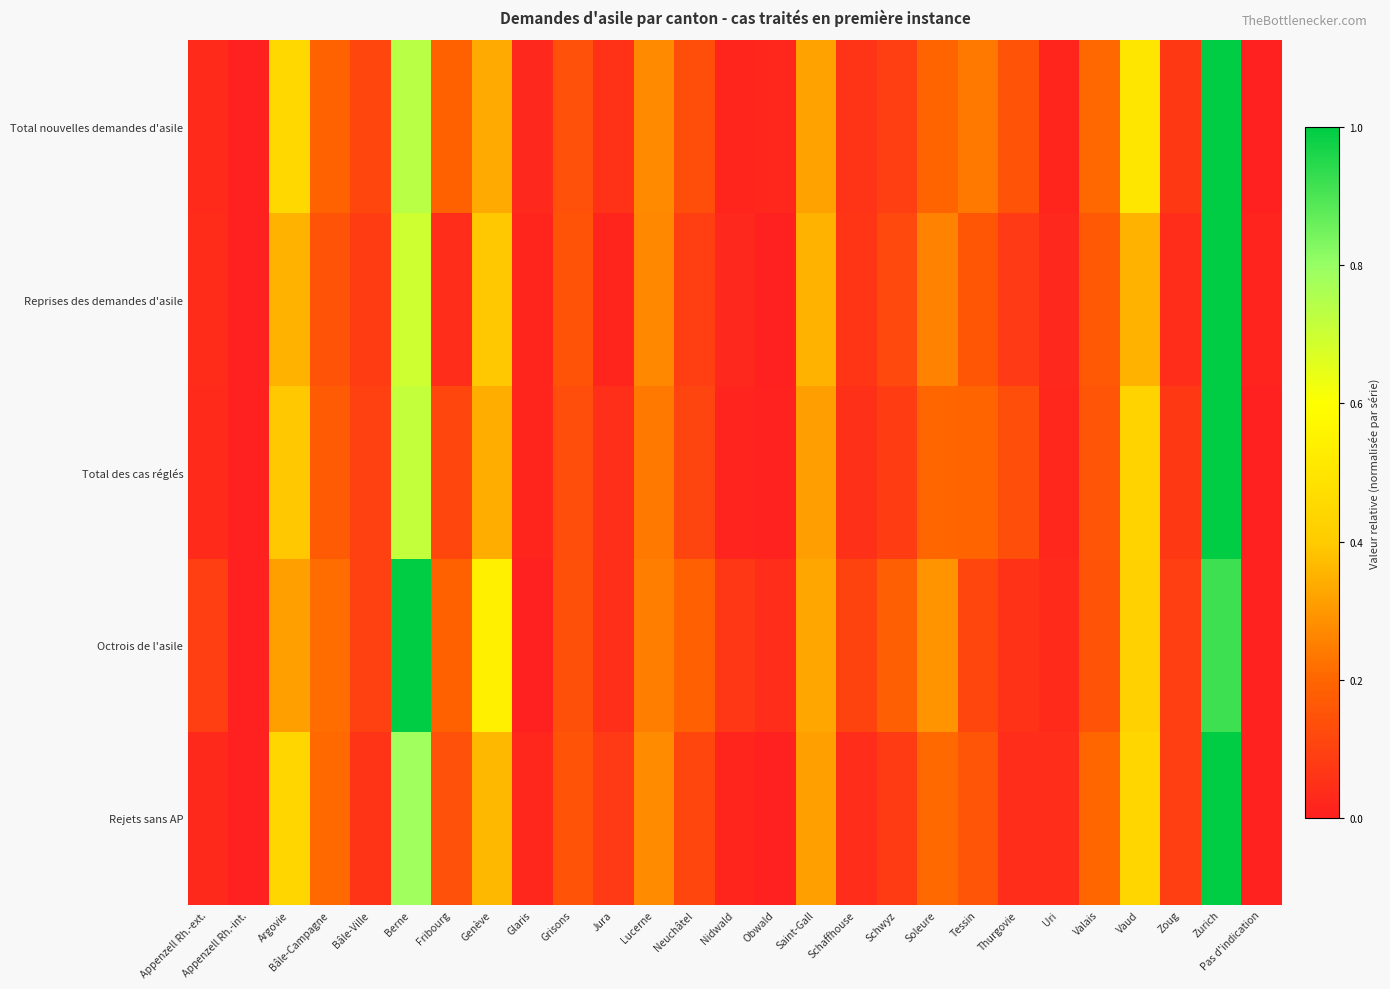

Reading left to right, what are all the values shown in this chart?

Total nouvelles demandes d'asile: Appenzell Rh.-ext.=0.0	Appenzell Rh.-int.=0.0	Argovie=0.4	Bâle-Campagne=0.2	Bâle-Ville=0.1	Berne=0.7	Fribourg=0.2	Genève=0.3	Glaris=0.0	Grisons=0.1	Jura=0.1	Lucerne=0.3	Neuchâtel=0.1	Nidwald=0.0	Obwald=0.0	Saint-Gall=0.3	Schaffhouse=0.1	Schwyz=0.1	Soleure=0.2	Tessin=0.2	Thurgovie=0.1	Uri=0.0	Valais=0.2	Vaud=0.5	Zoug=0.1	Zurich=1.0	Pas d'indication=0.0
Reprises des demandes d'asile: Appenzell Rh.-ext.=0.0	Appenzell Rh.-int.=0.0	Argovie=0.4	Bâle-Campagne=0.1	Bâle-Ville=0.1	Berne=0.7	Fribourg=0.0	Genève=0.4	Glaris=0.0	Grisons=0.1	Jura=0.0	Lucerne=0.3	Neuchâtel=0.1	Nidwald=0.0	Obwald=0.0	Saint-Gall=0.4	Schaffhouse=0.1	Schwyz=0.1	Soleure=0.3	Tessin=0.2	Thurgovie=0.1	Uri=0.0	Valais=0.2	Vaud=0.4	Zoug=0.0	Zurich=1.0	Pas d'indication=0.0
Total des cas réglés: Appenzell Rh.-ext.=0.0	Appenzell Rh.-int.=0.0	Argovie=0.4	Bâle-Campagne=0.2	Bâle-Ville=0.1	Berne=0.7	Fribourg=0.1	Genève=0.3	Glaris=0.0	Grisons=0.1	Jura=0.0	Lucerne=0.2	Neuchâtel=0.1	Nidwald=0.0	Obwald=0.0	Saint-Gall=0.3	Schaffhouse=0.0	Schwyz=0.1	Soleure=0.2	Tessin=0.2	Thurgovie=0.1	Uri=0.0	Valais=0.2	Vaud=0.4	Zoug=0.1	Zurich=1.0	Pas d'indication=0.0
Octrois de l'asile: Appenzell Rh.-ext.=0.1	Appenzell Rh.-int.=0.0	Argovie=0.3	Bâle-Campagne=0.2	Bâle-Ville=0.1	Berne=1.0	Fribourg=0.2	Genève=0.5	Glaris=0.0	Grisons=0.1	Jura=0.0	Lucerne=0.2	Neuchâtel=0.2	Nidwald=0.1	Obwald=0.0	Saint-Gall=0.3	Schaffhouse=0.1	Schwyz=0.2	Soleure=0.3	Tessin=0.1	Thurgovie=0.1	Uri=0.0	Valais=0.1	Vaud=0.4	Zoug=0.1	Zurich=0.9	Pas d'indication=0.0
Rejets sans AP: Appenzell Rh.-ext.=0.0	Appenzell Rh.-int.=0.0	Argovie=0.4	Bâle-Campagne=0.2	Bâle-Ville=0.1	Berne=0.8	Fribourg=0.1	Genève=0.4	Glaris=0.0	Grisons=0.2	Jura=0.1	Lucerne=0.3	Neuchâtel=0.1	Nidwald=0.0	Obwald=0.0	Saint-Gall=0.3	Schaffhouse=0.0	Schwyz=0.1	Soleure=0.2	Tessin=0.2	Thurgovie=0.0	Uri=0.0	Valais=0.2	Vaud=0.4	Zoug=0.1	Zurich=1.0	Pas d'indication=0.0